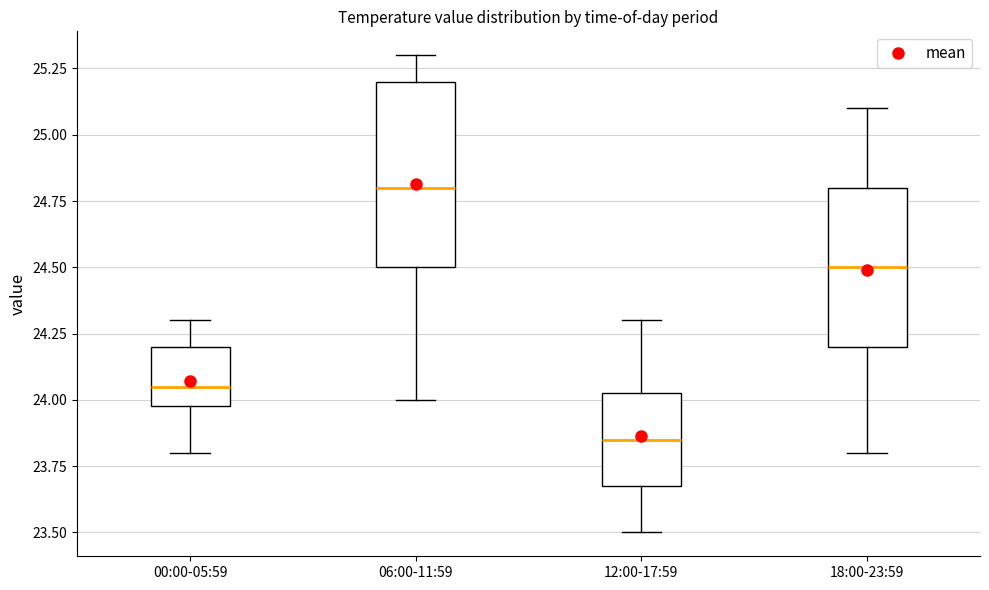

Reading left to right, transcribe this box plot: for each box, give where its median line is, the range the box spans, and where its two whiskers end, as read against the y-axis. The values are not printed on the chart, so give them approximately, as read against the axis.

00:00-05:59: median 24.05, box 24.00 to 24.20, whiskers 23.80 to 24.30
06:00-11:59: median 24.80, box 24.50 to 25.20, whiskers 24.00 to 25.30
12:00-17:59: median 23.85, box 23.70 to 24.05, whiskers 23.50 to 24.30
18:00-23:59: median 24.50, box 24.20 to 24.80, whiskers 23.80 to 25.10